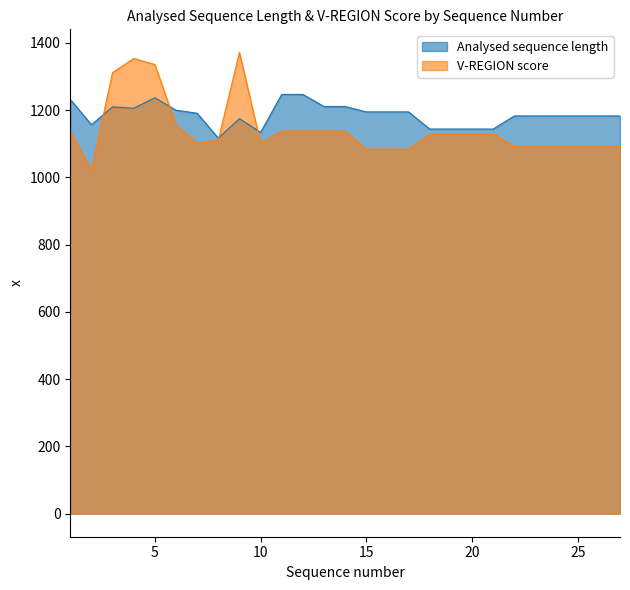

What is the sum of the Analysed sequence length values at 23 and 5?

2420